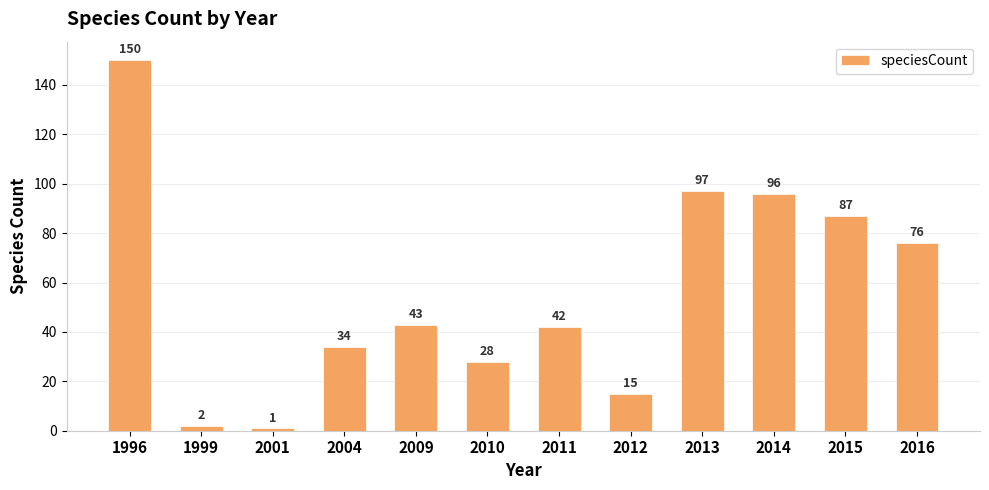

What is the difference between the values at 1999 and 2013?

95